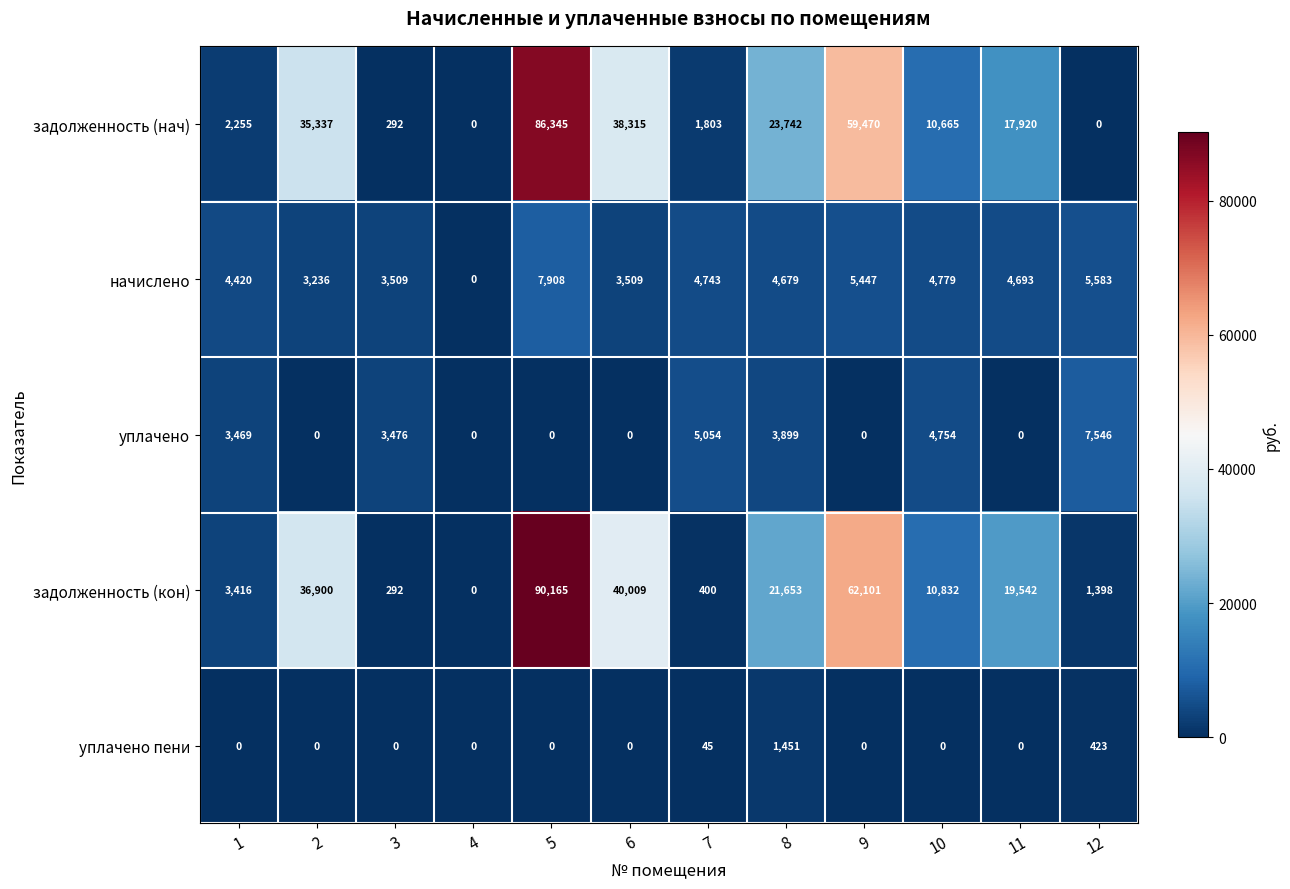

Which series changed the most between 4 and 10?

задолженность (кон)